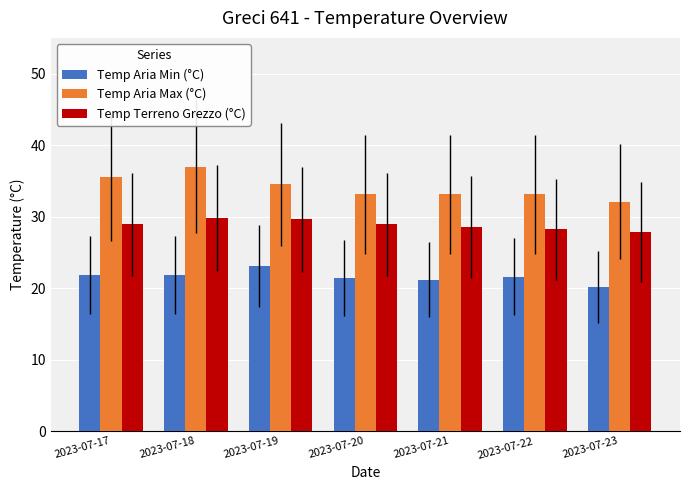

At how many categories does at least one series exceed 20?

7